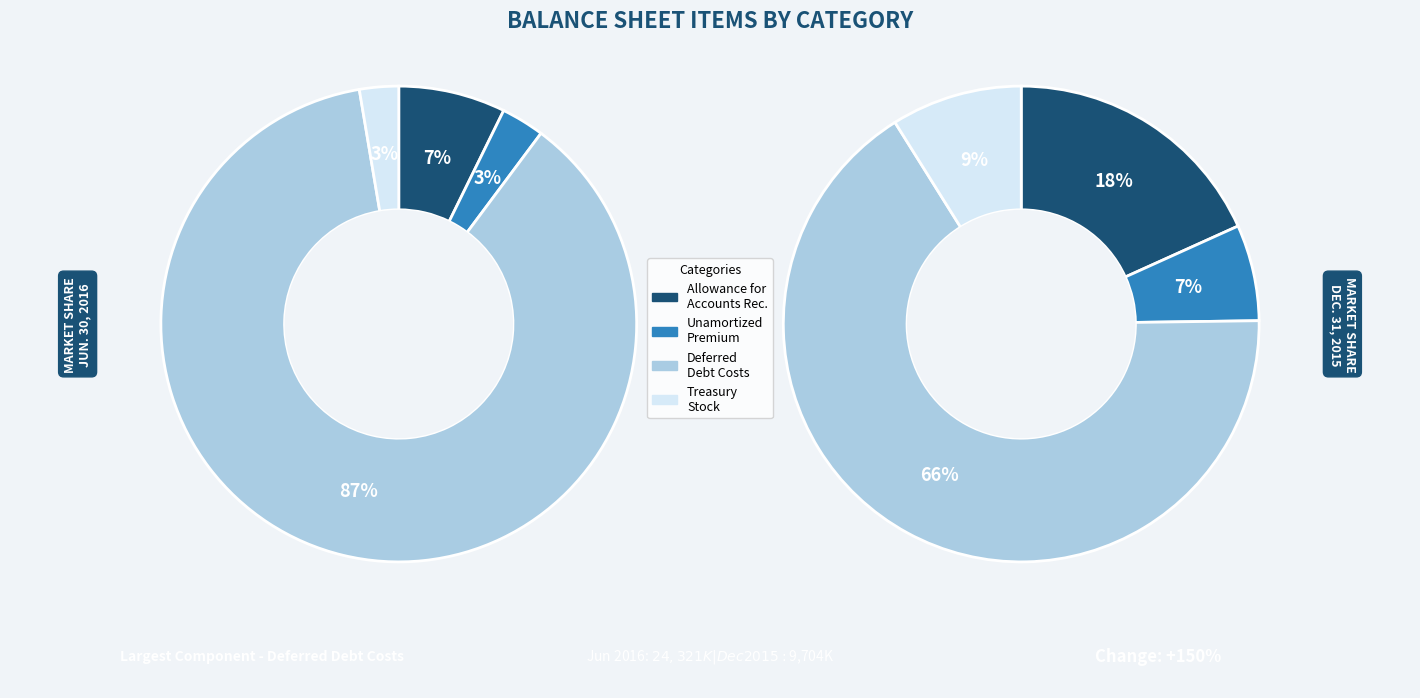

The Allowance for trade accounts receivable slice represents 7% of the pie. True or false?

True